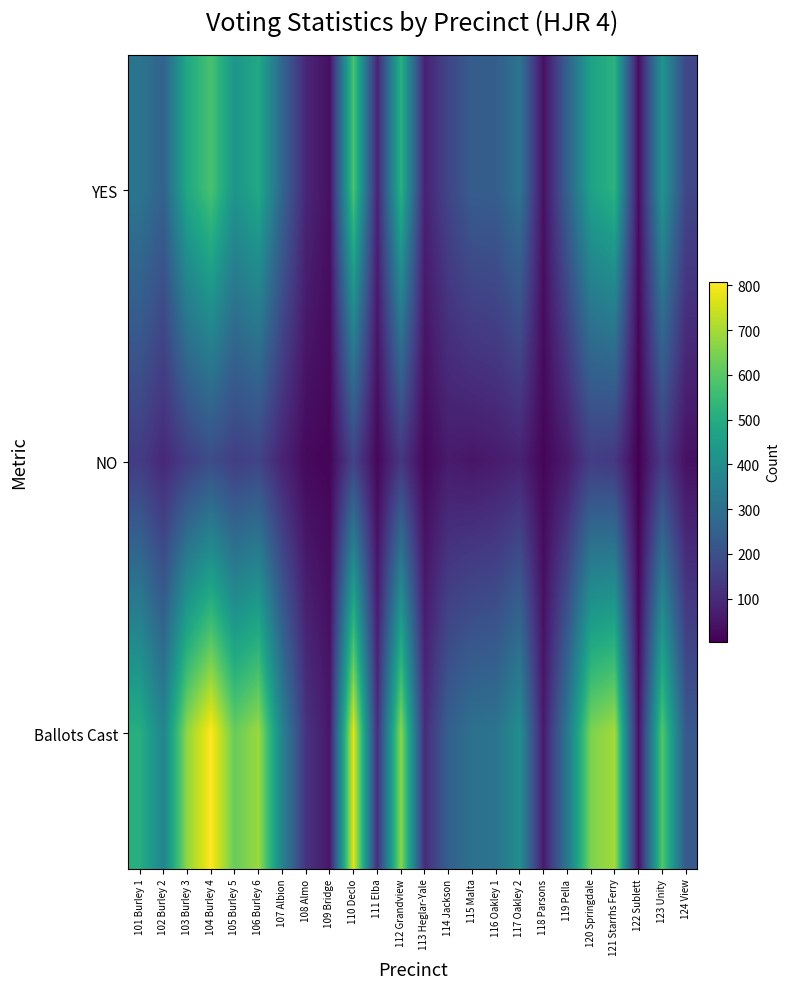

What is the smallest value displayed?

4